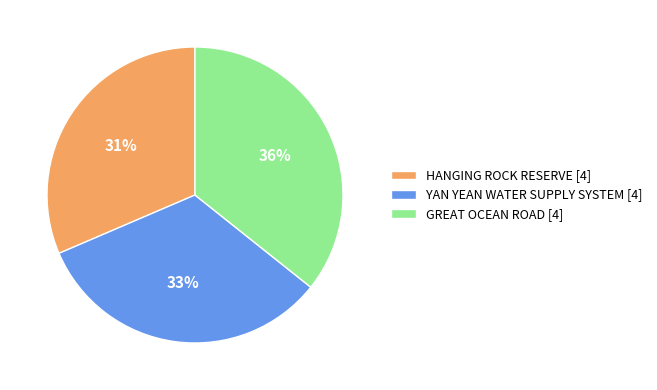

How many slices are in this pie chart?

3